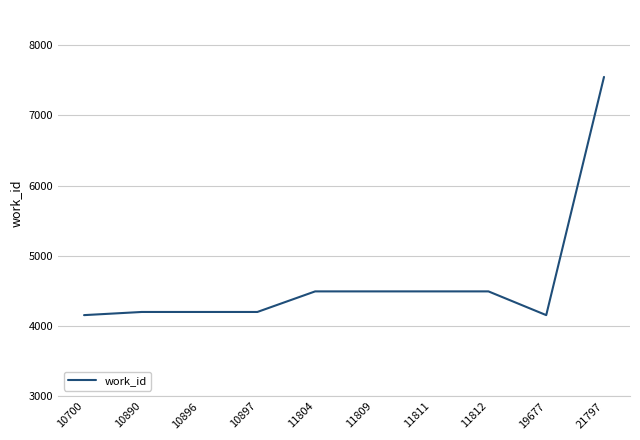

What is the approximate value at 19677?

4155